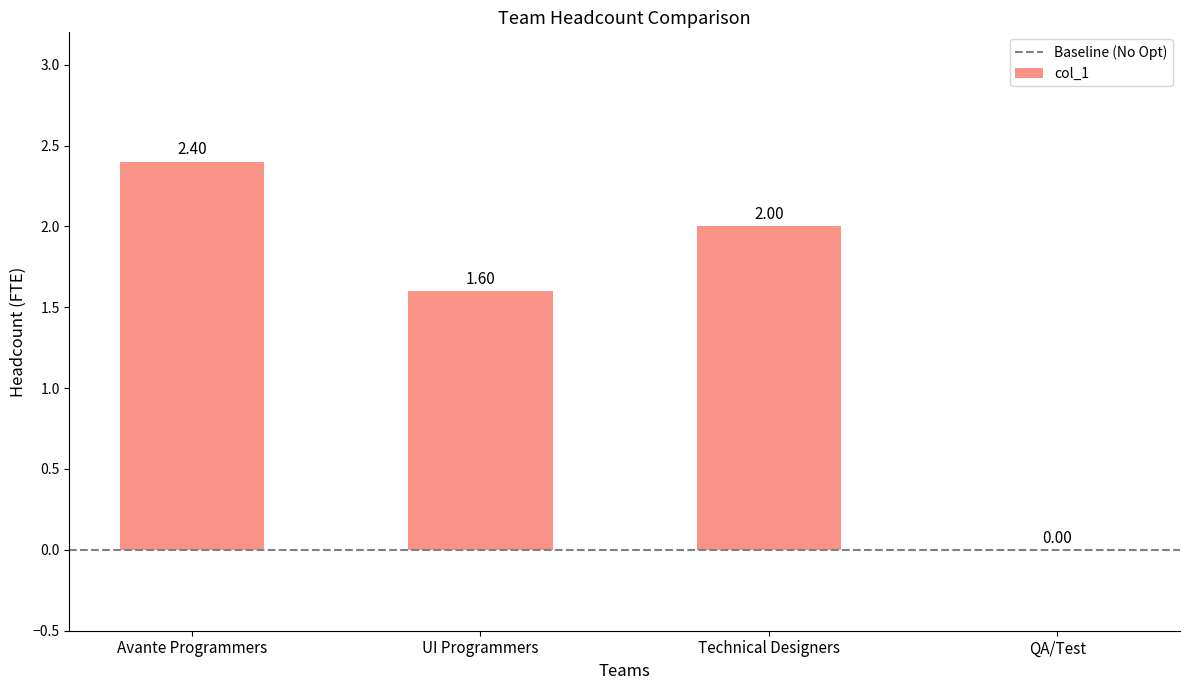

At which label is the value closest to 1?

UI Programmers